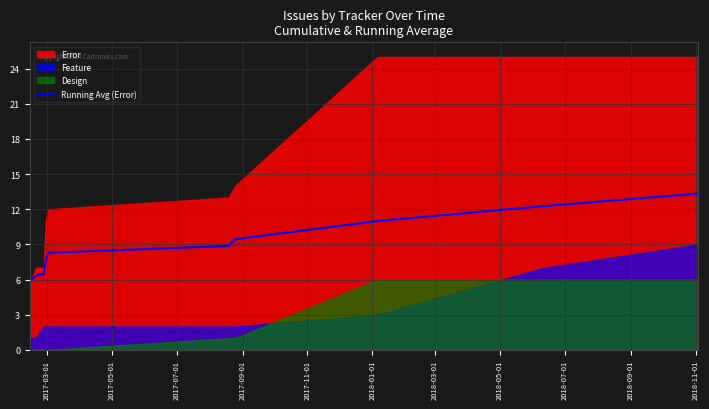

Reading left to right, transcribe all the data shown in this chart.

6.0	6.0	6.3	6.5	7.0	7.7	8.3	8.9	9.4	11.0	12.3	13.3